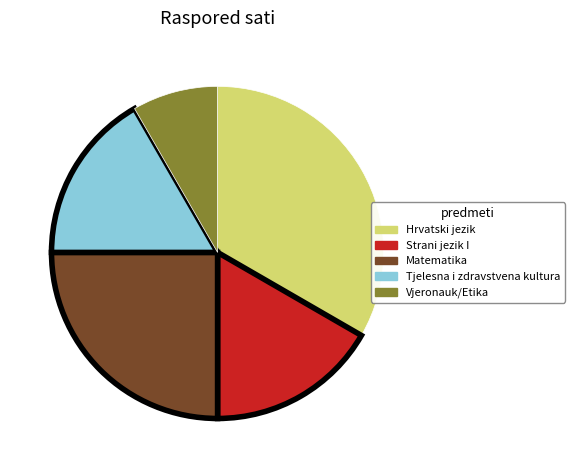

How many slices are in this pie chart?

5